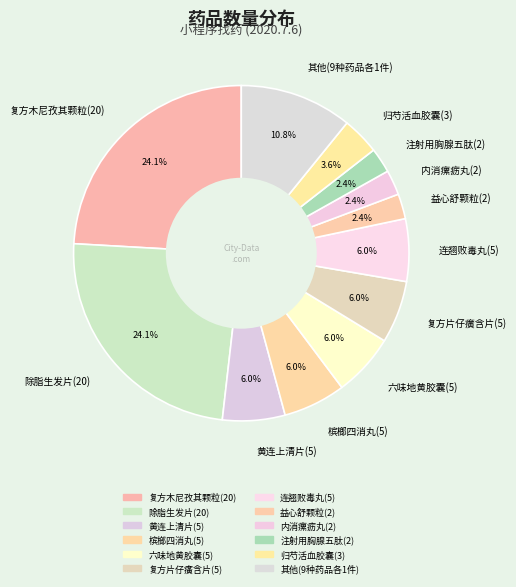

Between 归芍活血胶囊(3) and 益心舒颗粒(2), which is larger?

归芍活血胶囊(3)